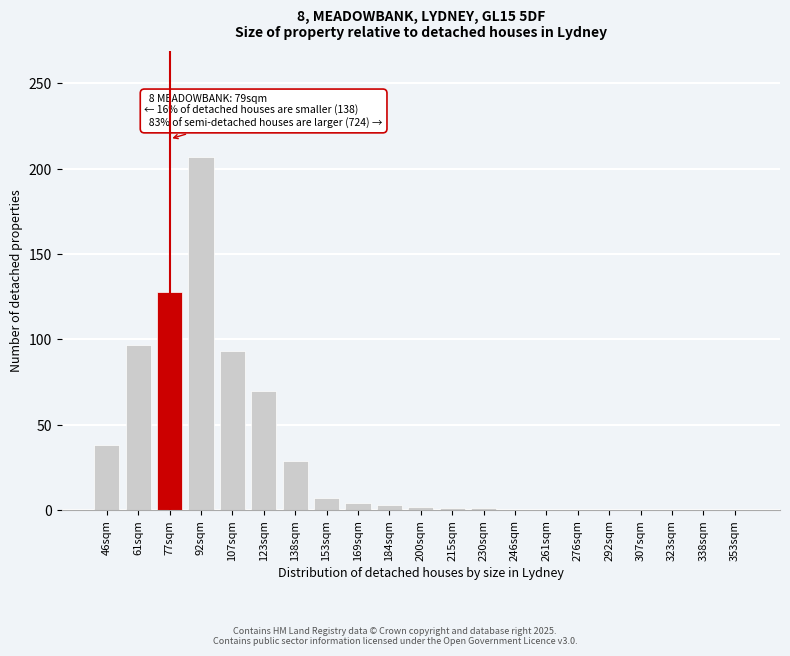

The chart shows a value of 1 at 230sqm. True or false?

True